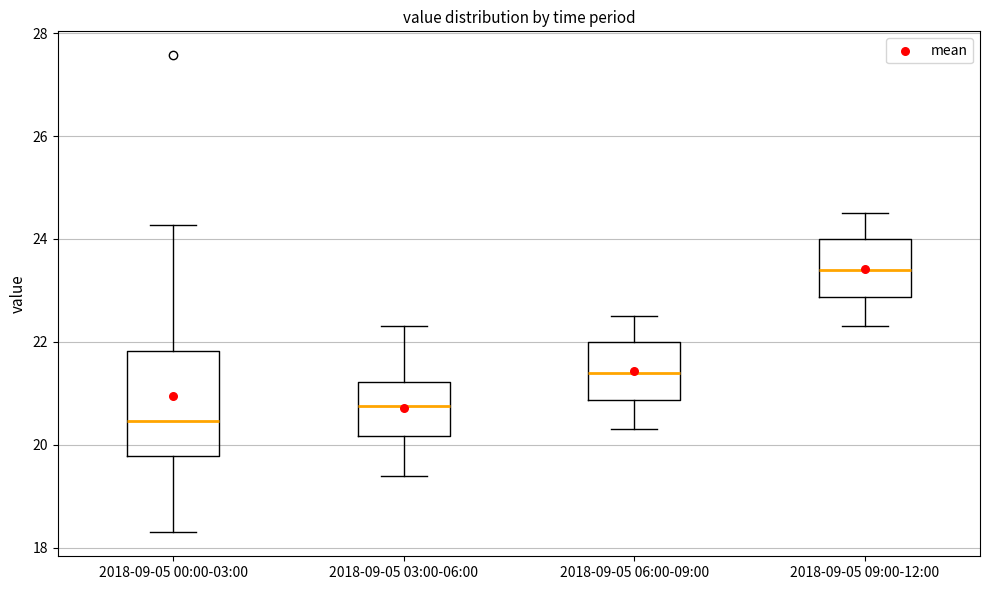

Reading left to right, transcribe this box plot: for each box, give where its median line is, the range the box spans, and where its two whiskers end, as read against the y-axis. The values are not printed on the chart, so give them approximately, as read against the axis.

2018-09-05 00:00-03:00: median 20.4, box 19.8 to 21.8, whiskers 18.4 to 24.2
2018-09-05 03:00-06:00: median 20.8, box 20.2 to 21.2, whiskers 19.4 to 22.4
2018-09-05 06:00-09:00: median 21.4, box 20.8 to 22.0, whiskers 20.4 to 22.6
2018-09-05 09:00-12:00: median 23.4, box 22.8 to 24.0, whiskers 22.4 to 24.6